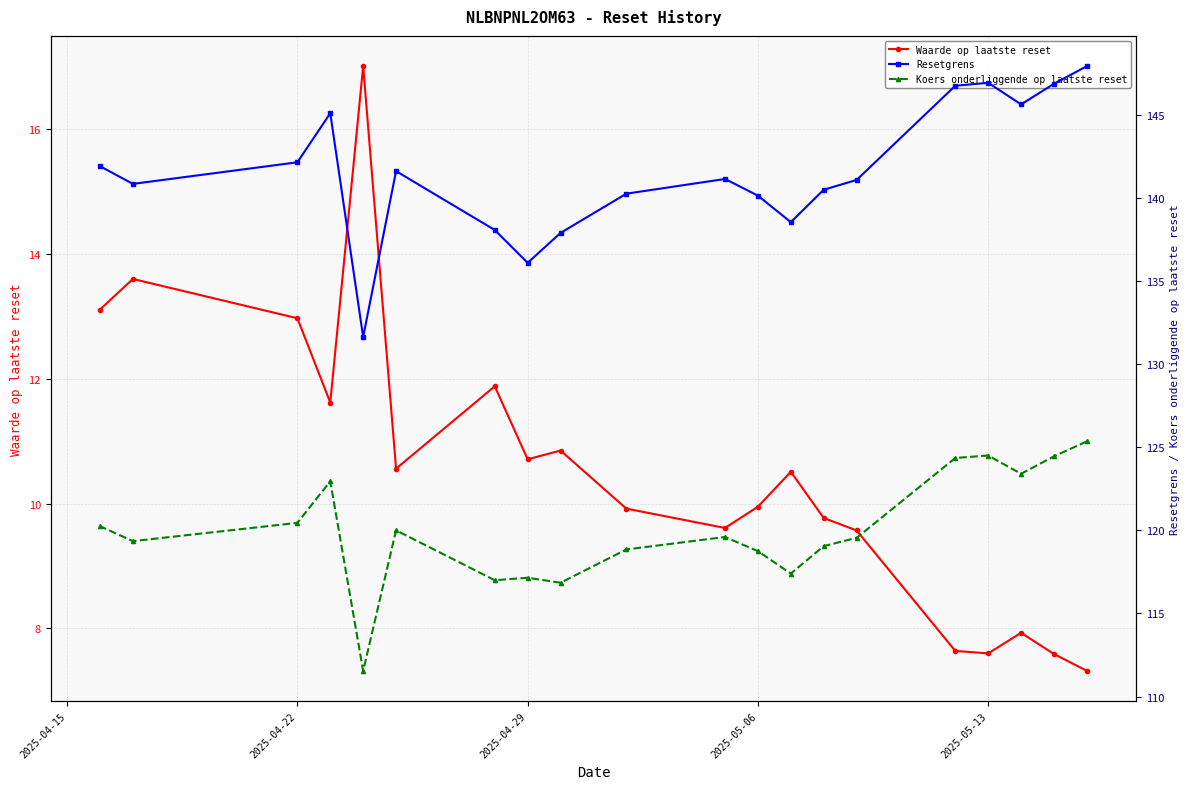

What is the highest value of the Koers onderliggende op laatste reset series?

125.3